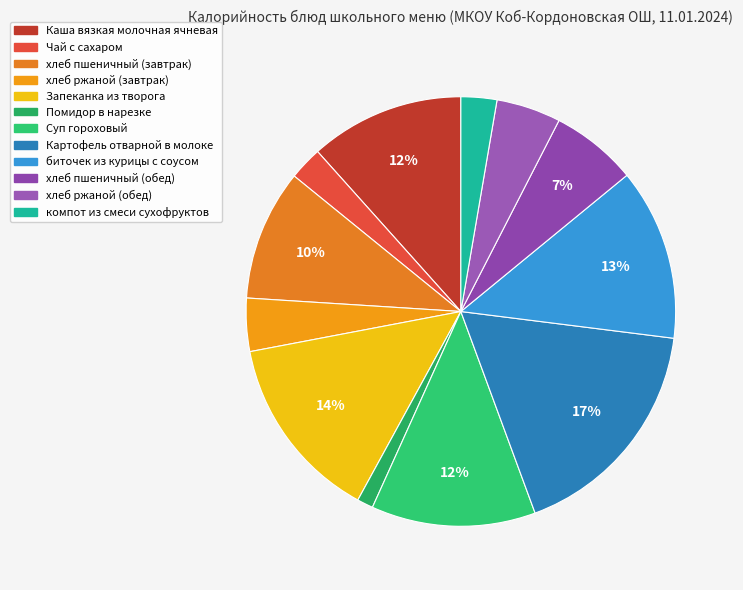

Which has a higher value, Каша вязкая молочная ячневая or Запеканка из творога?

Запеканка из творога